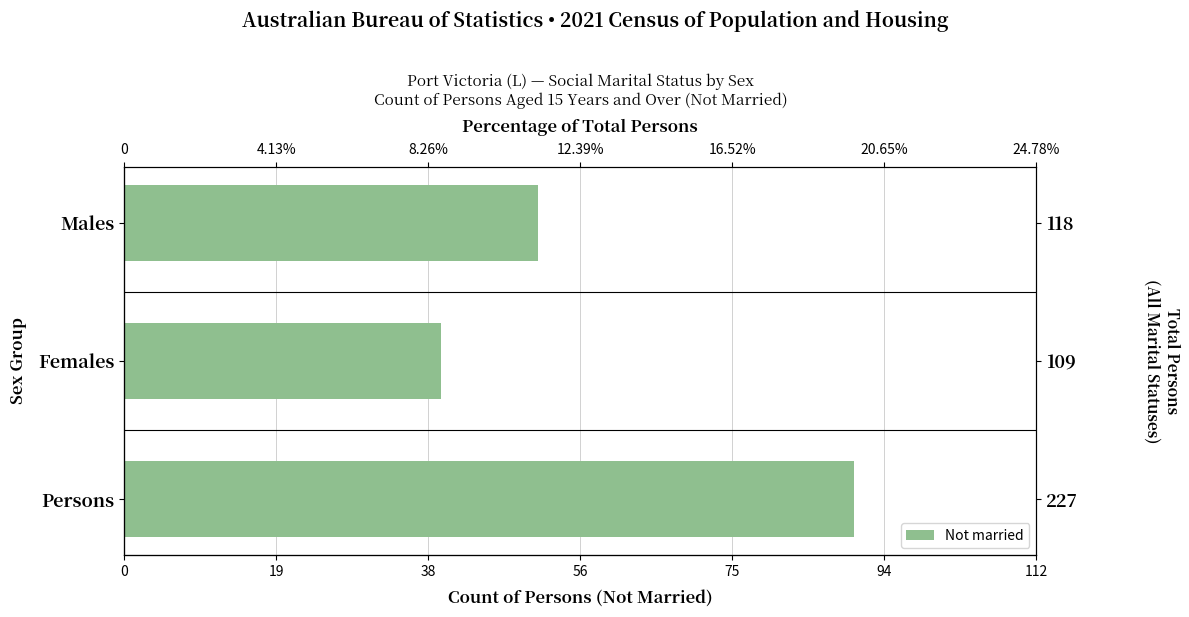

Count the number of data series in this chart.

1